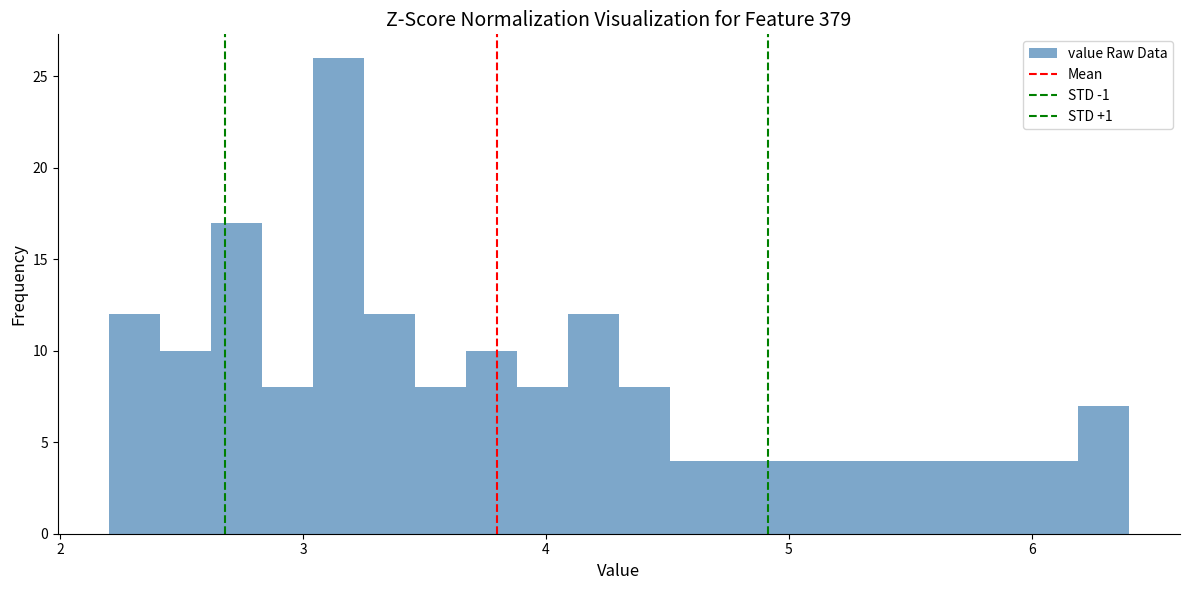

Read against the x-axis, roughly where is the centre of the tallest bar?

3.1